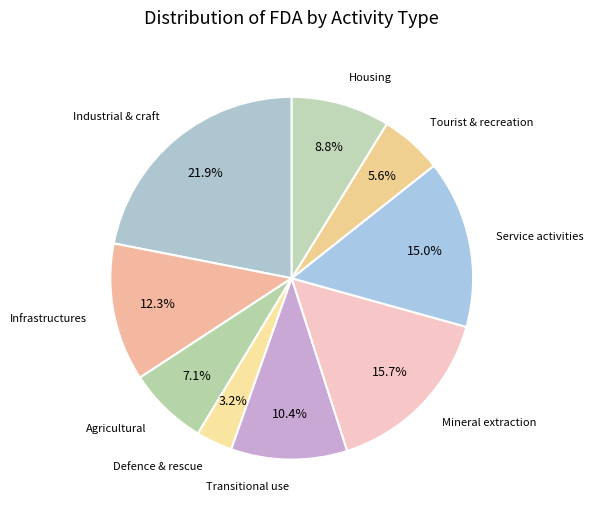

Between Infrastructures and Service activities, which is larger?

Service activities